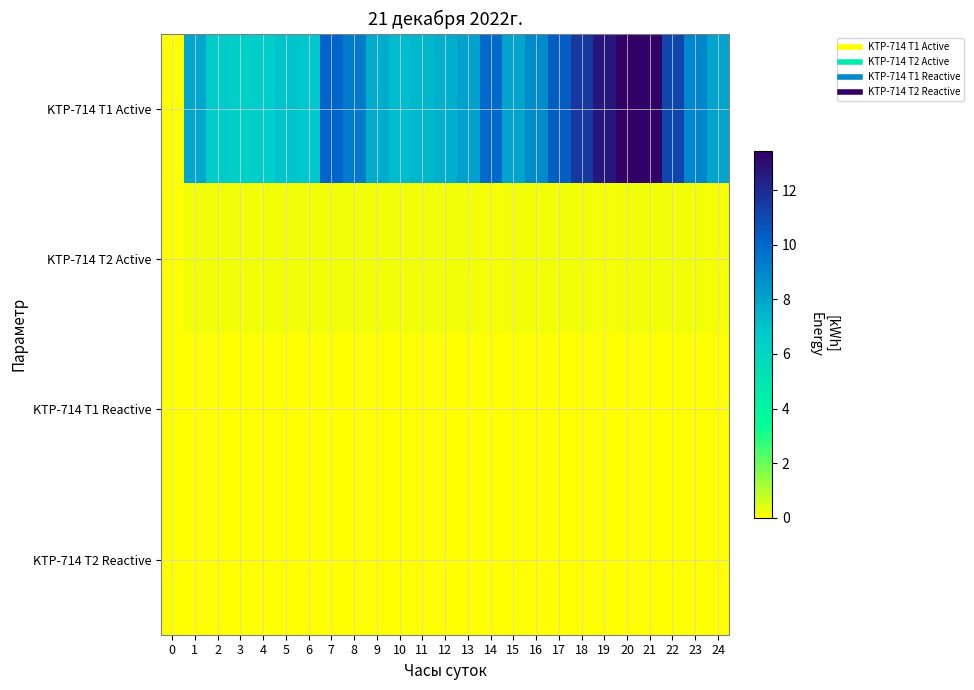

What is the greatest value displayed?

13.5